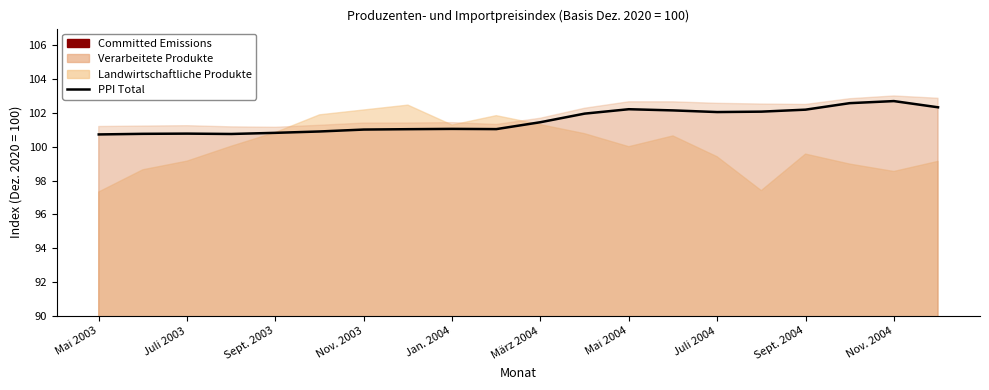

How many points are lower than both their immediate neighbors (excluding endpoints)?

3